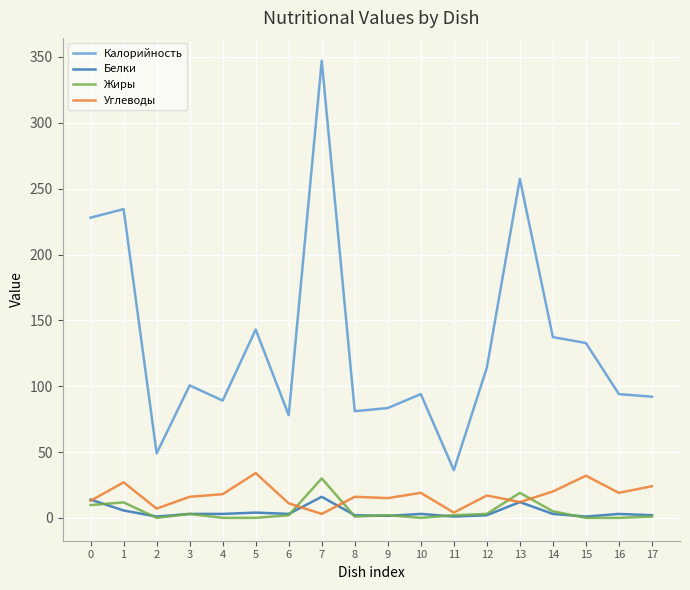

After their last crossing, which series has the higher values: Белки or Углеводы?

Углеводы